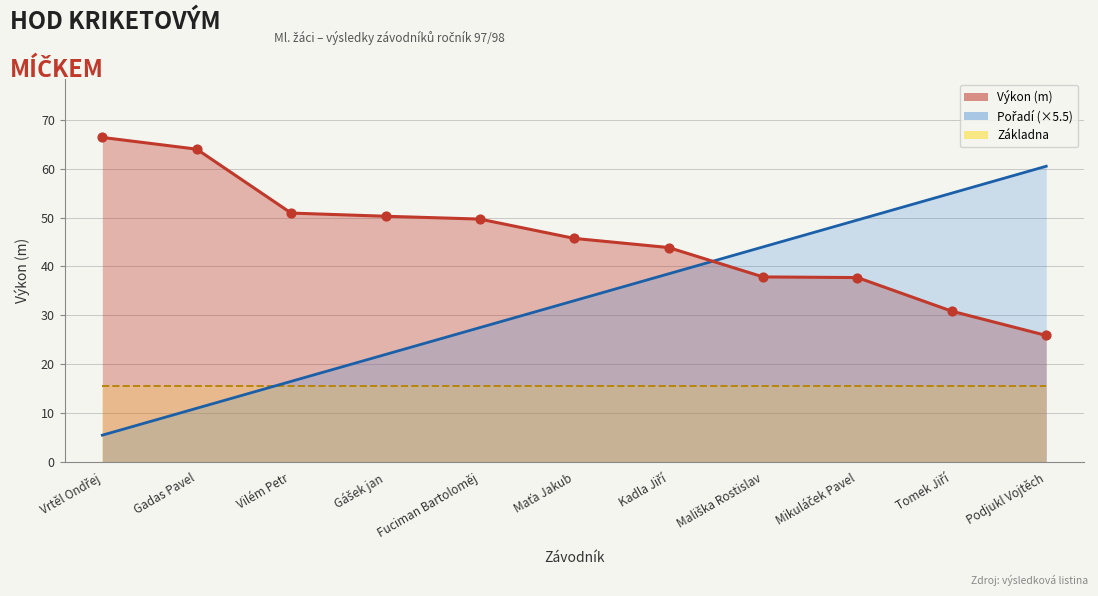

Is the value of Pořadí at Vrtěl Ondřej greater than the value of Výkon at Gášek jan?

No